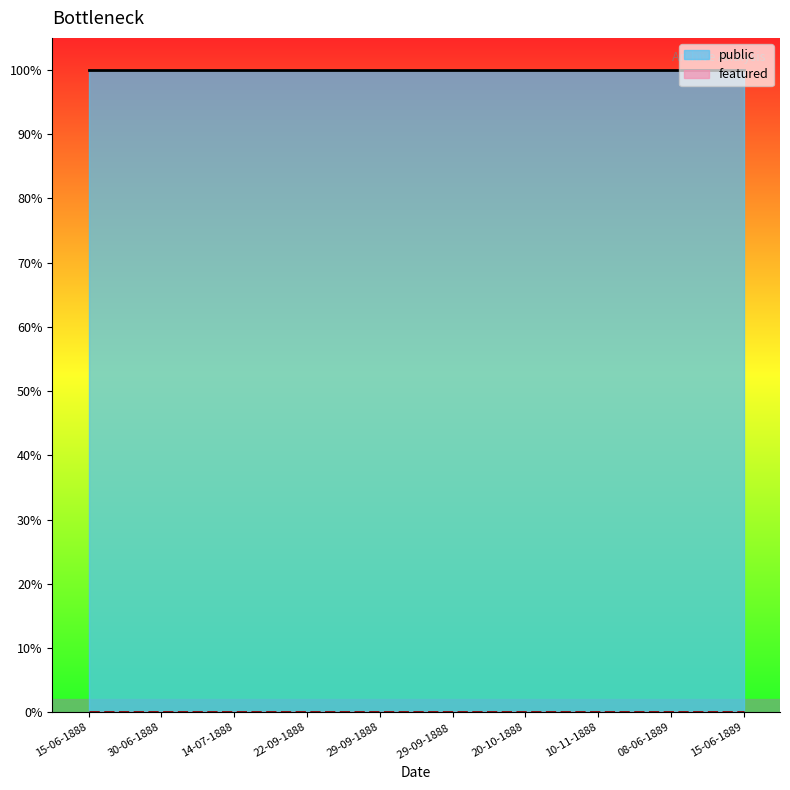

True or false: public and featured cross at least once.

False